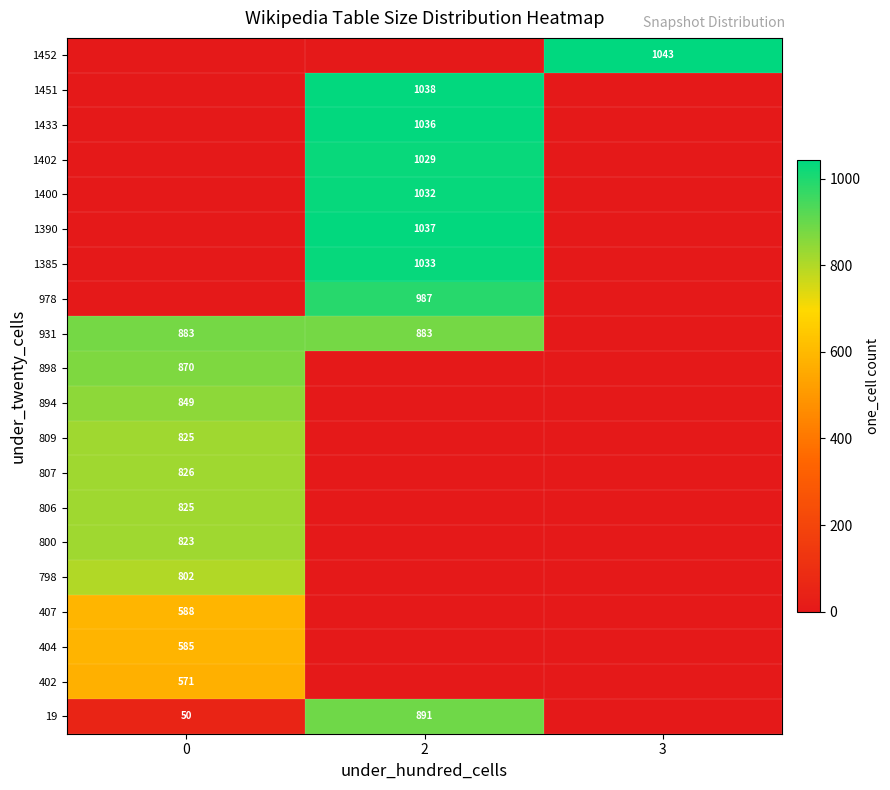

True or false: 407 has a value of 588 at 0.

True